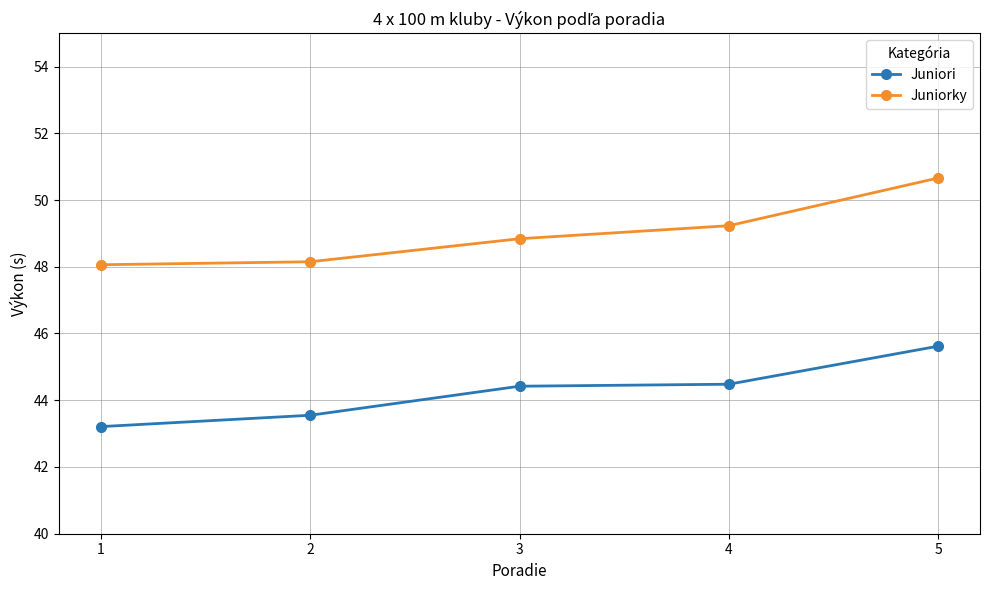

What is the average value of the Juniorky series?

49.0